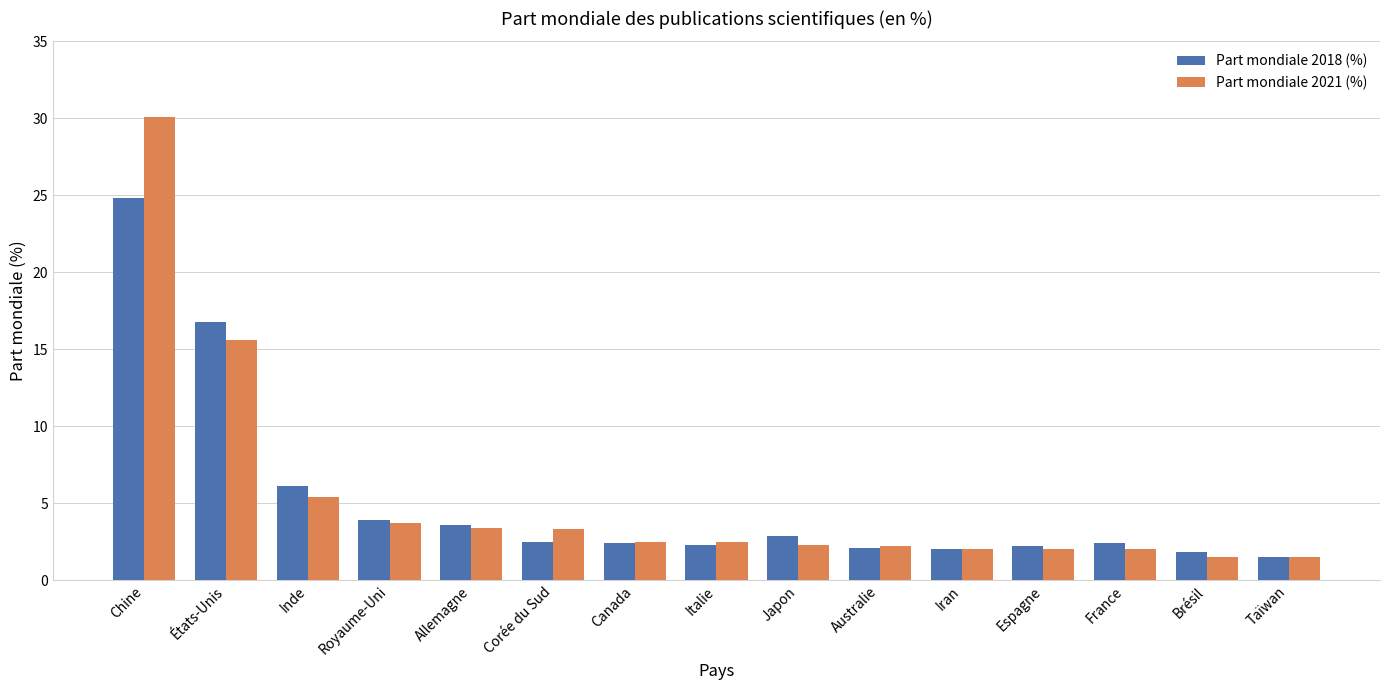

The Part mondiale 2021 (%) series shows 1.5 at Taïwan. True or false?

True